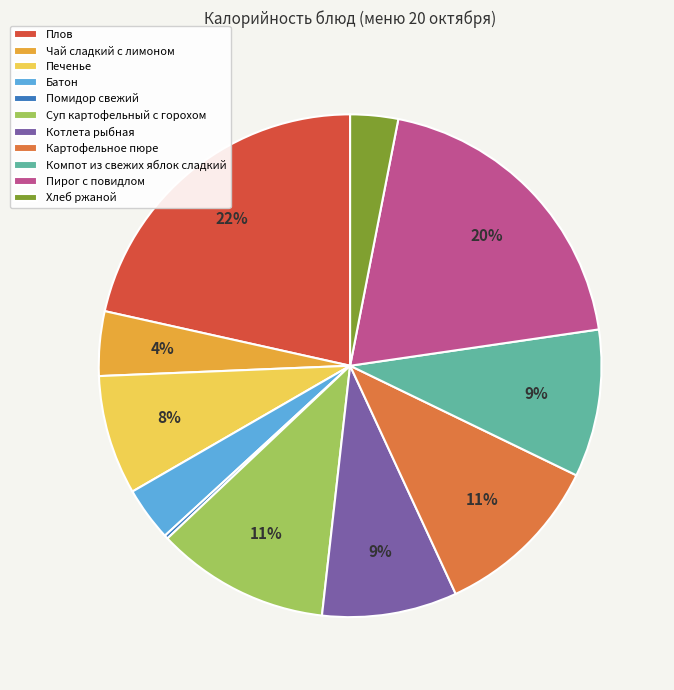

To the nearest percent, what percentage of the pie is Картофельное пюре?

11%